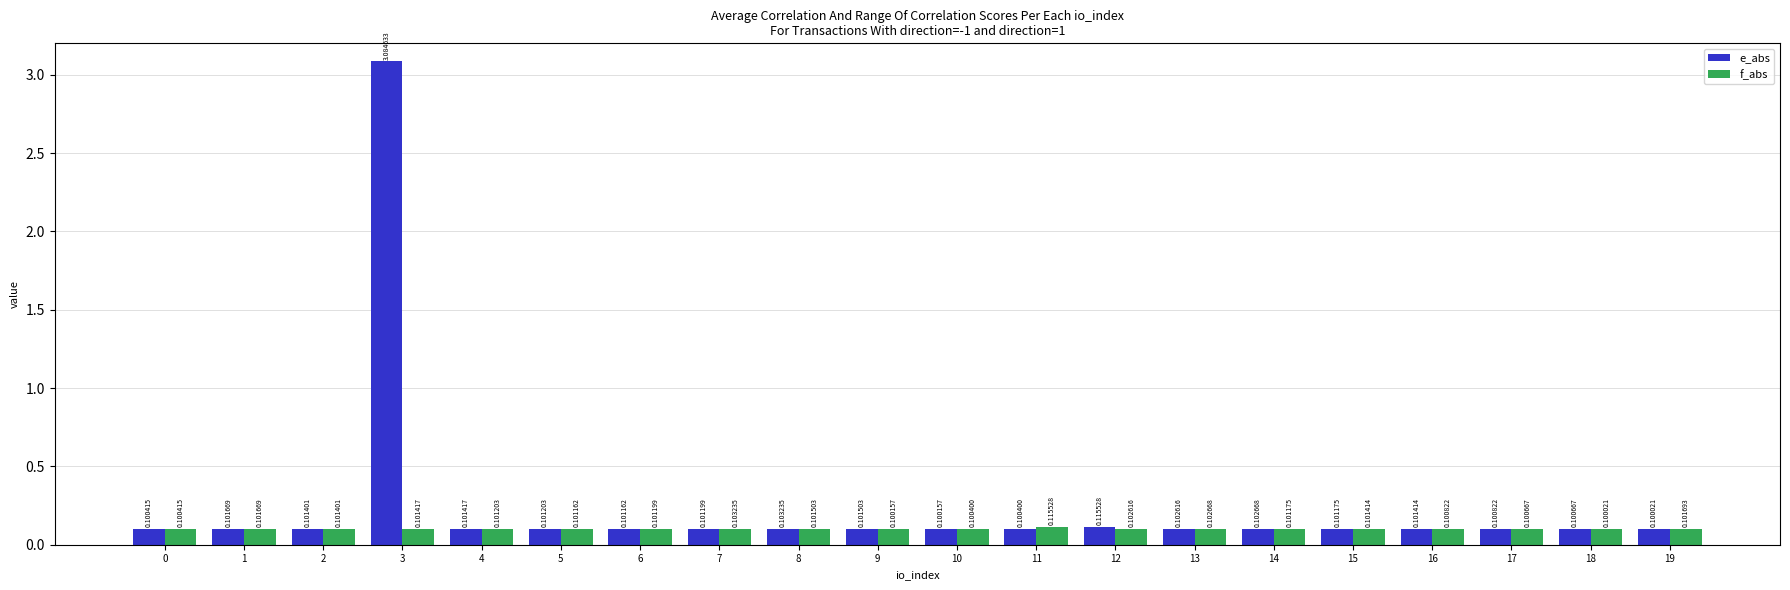

Rank the series by their average value, from highest to lowest.

e_abs, f_abs